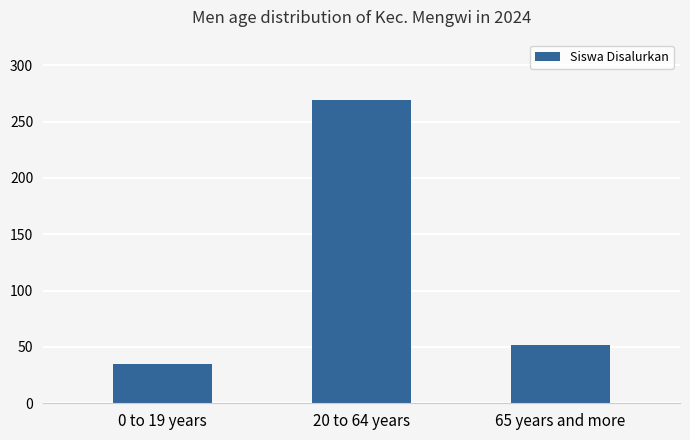

Reading left to right, transcribe all the data shown in this chart.

0 to 19 years=35	20 to 64 years=269	65 years and more=52